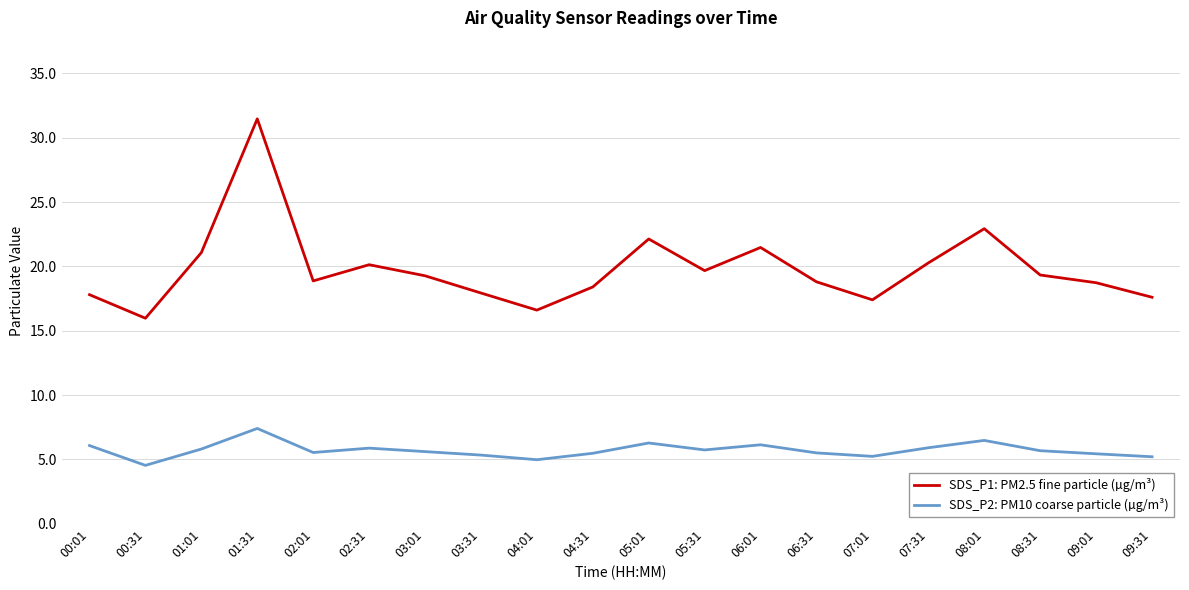

What is the difference between the highest and lowest values at 07:31?

14.4